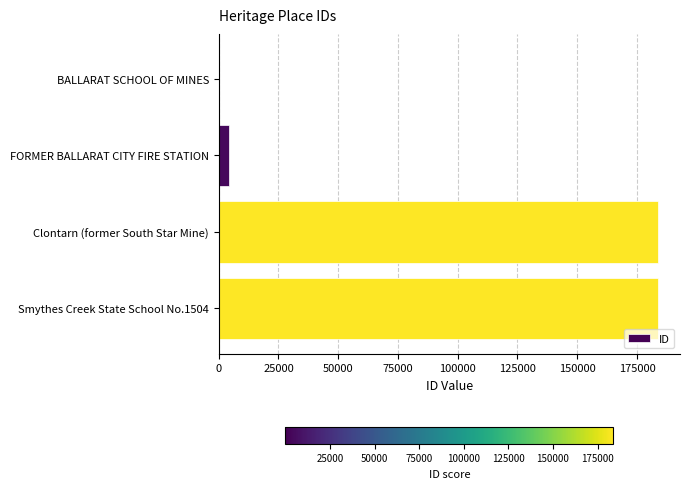

What is the sum of the values at Clontarn (former South Star Mine) and FORMER BALLARAT CITY FIRE STATION?

187978